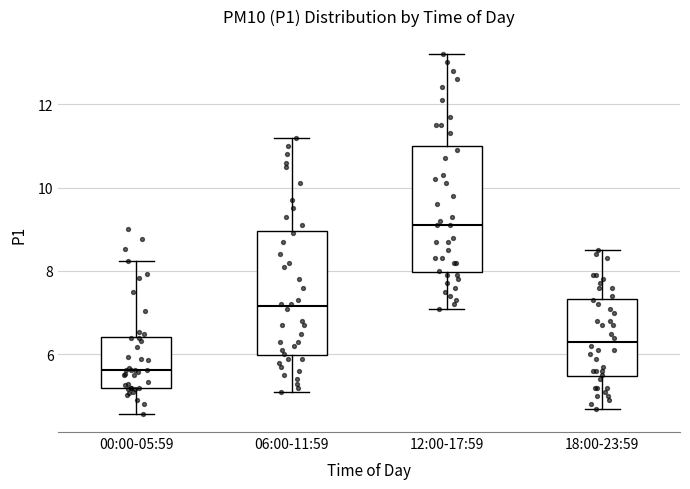

Which box has the lowest median line?

00:00-05:59